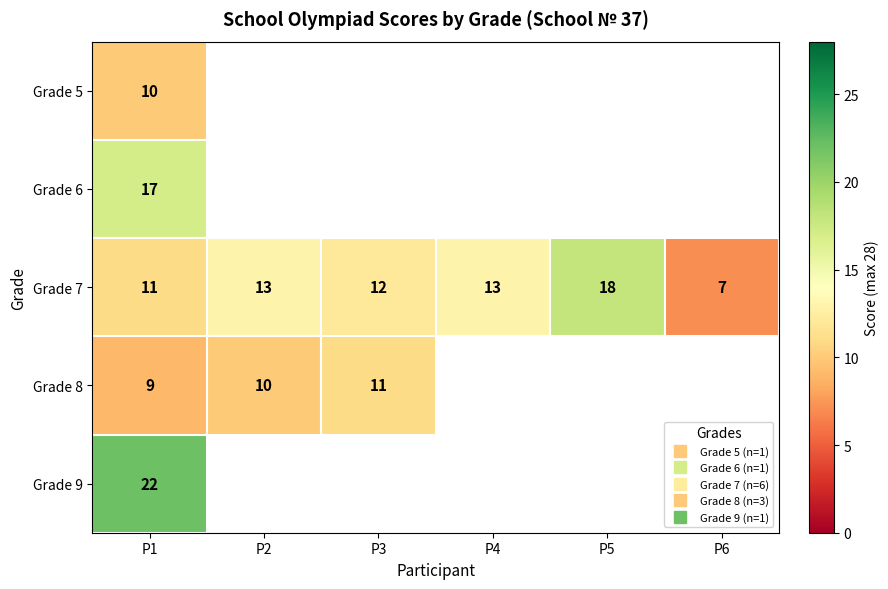

At how many categories does at least one series exceed 14?

2